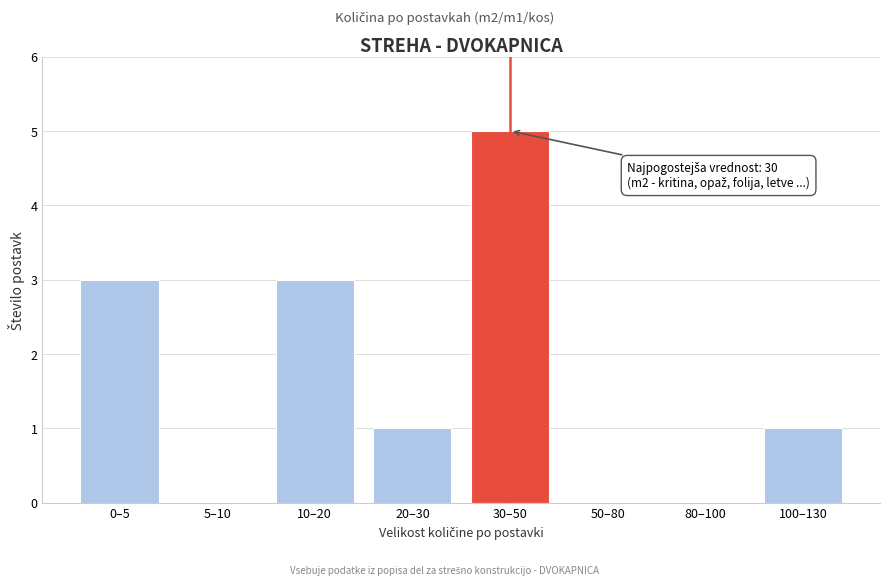

Reading right to left, what are all the values shown in this chart?

100–130=1	80–100=0	50–80=0	30–50=5	20–30=1	10–20=3	5–10=0	0–5=3